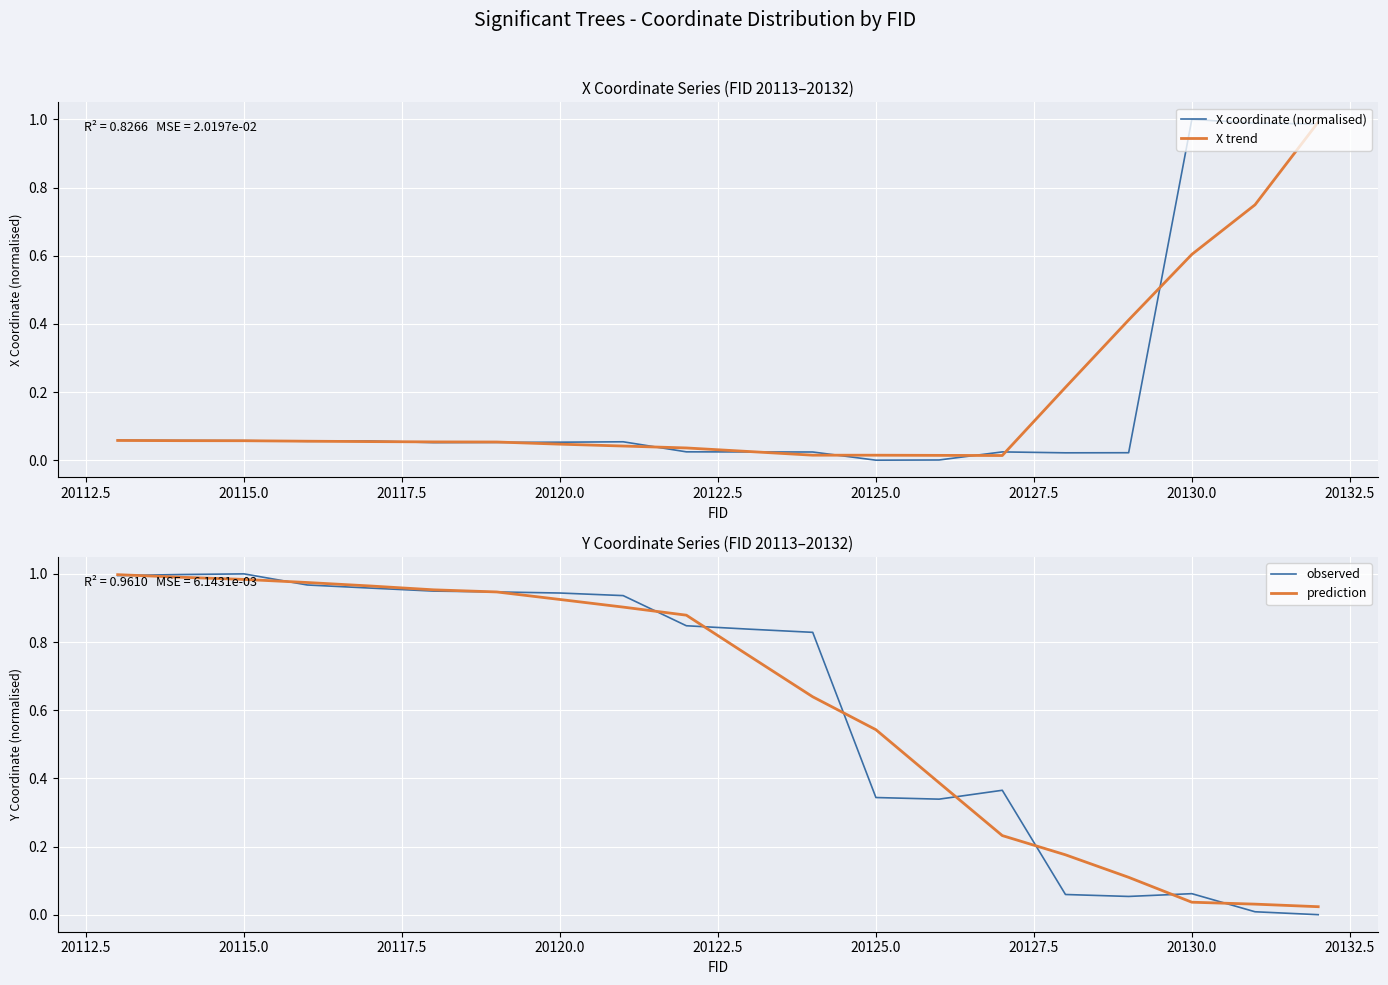

Which series ends up on top after the final intersection of prediction and X trend?

X trend